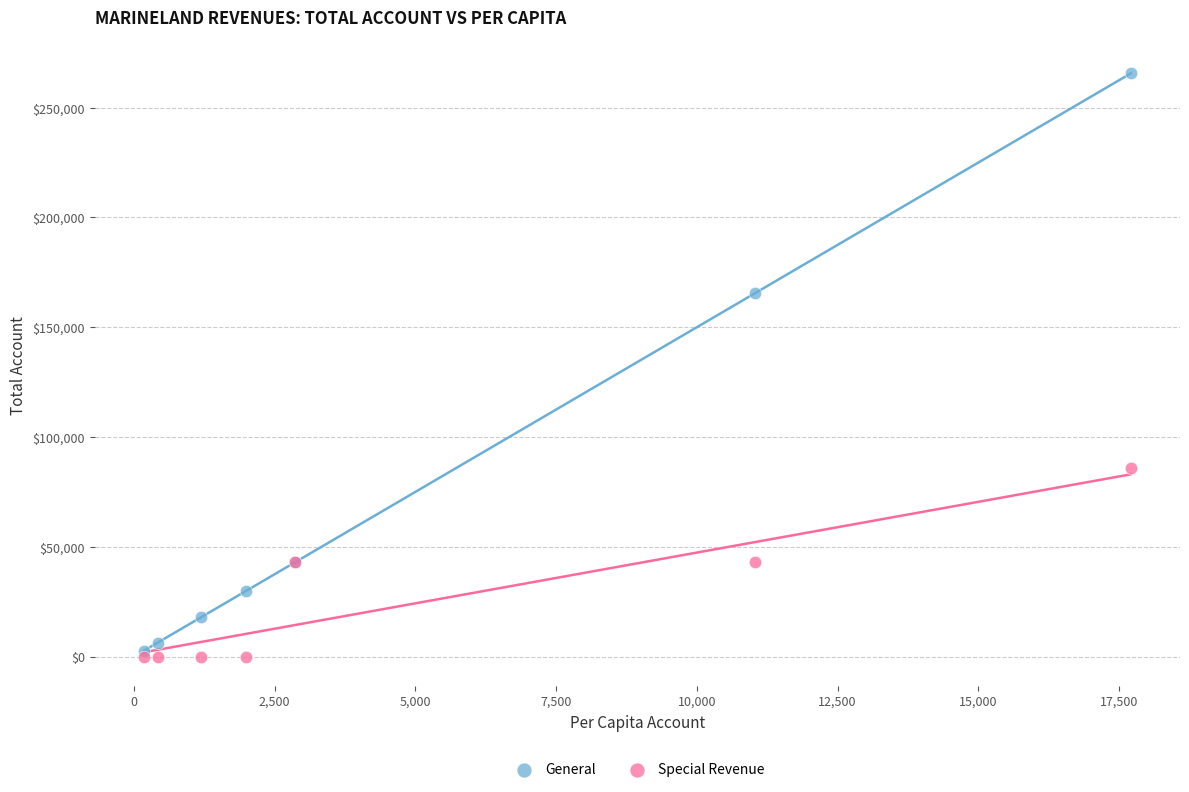

Across all series, what Y value is closest to 132783?

165616